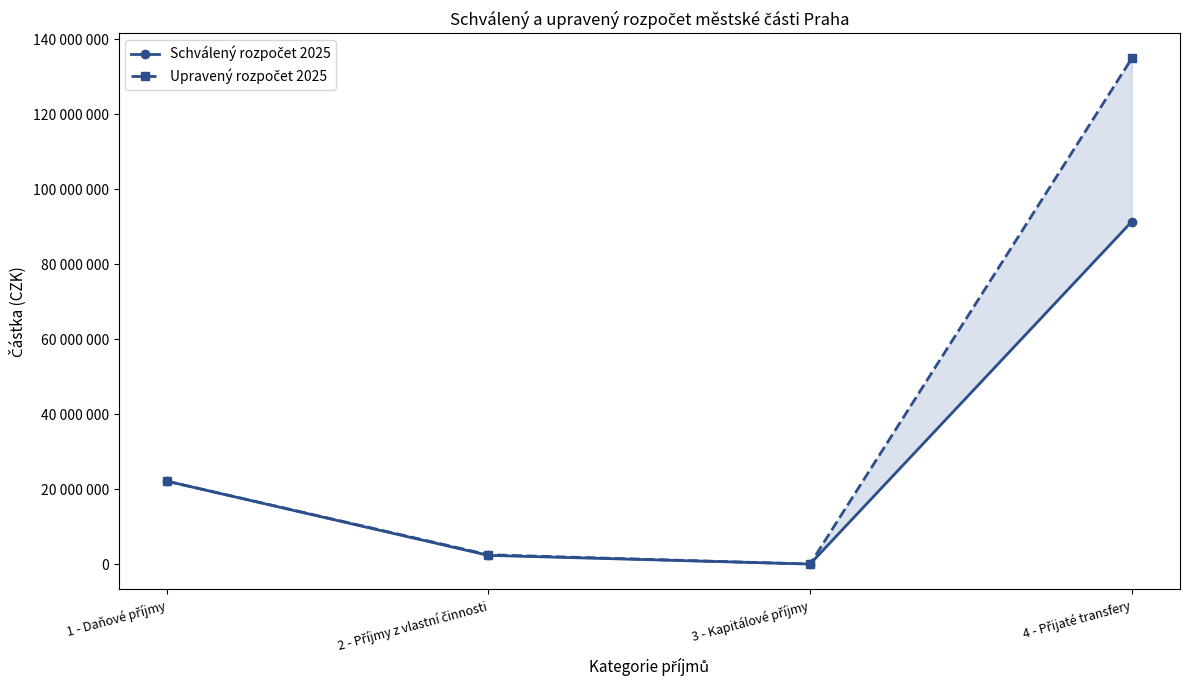

True or false: Schválený rozpočet 2025 has a value of 9091612 at 1 - Daňové příjmy.

False